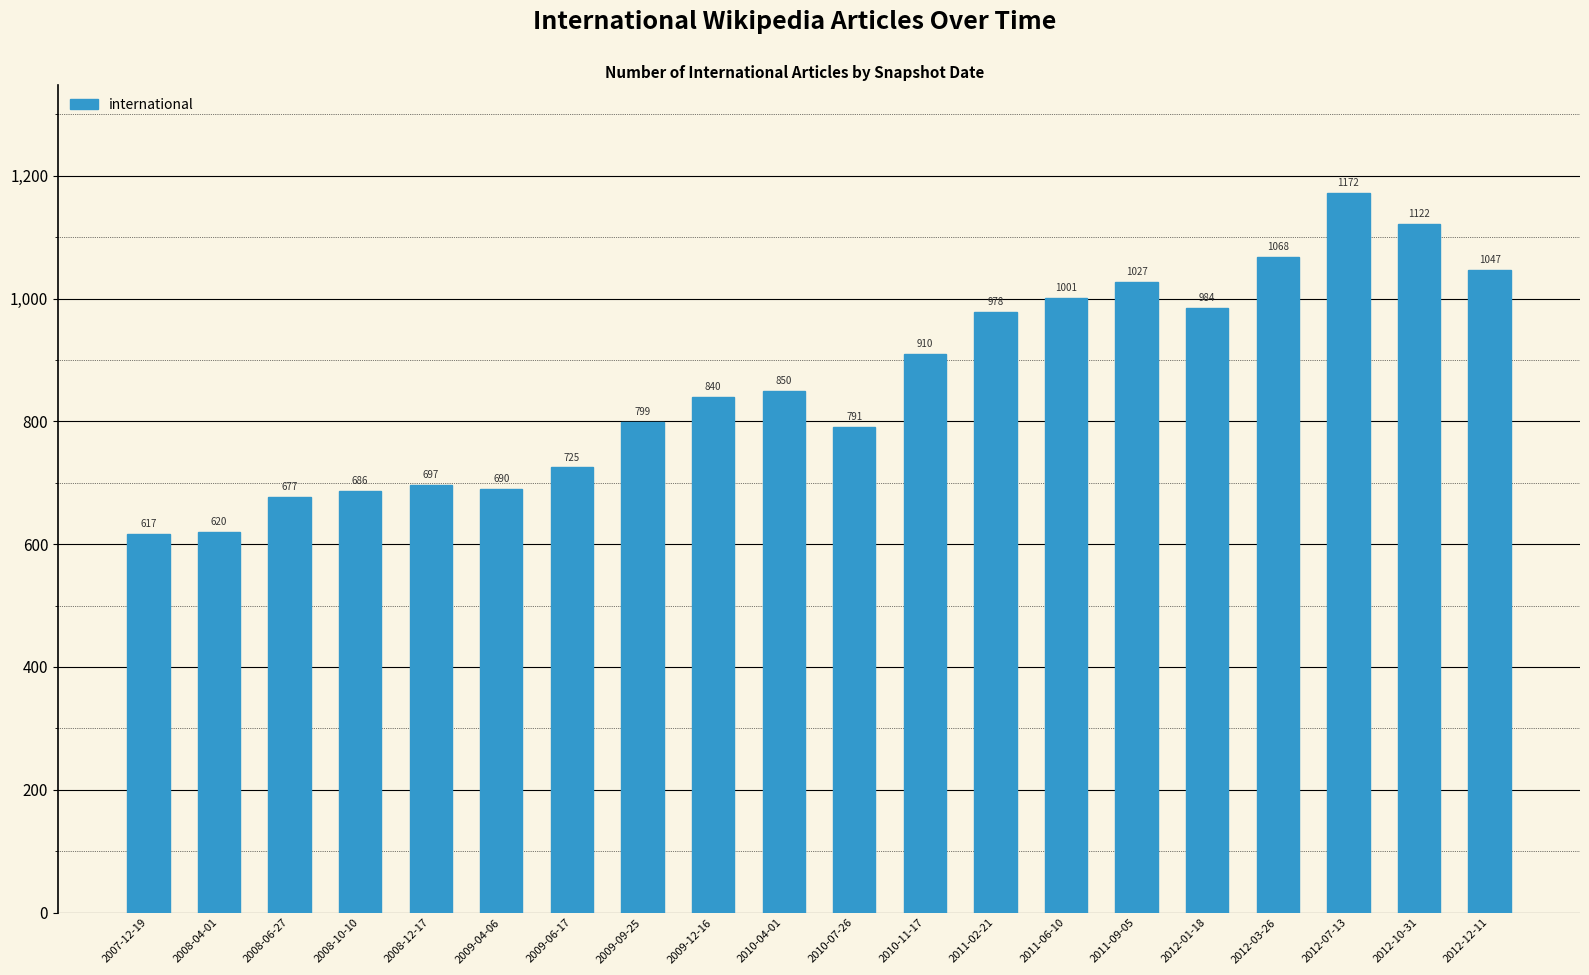

The chart shows a value of 725 at 2009-06-17. True or false?

True